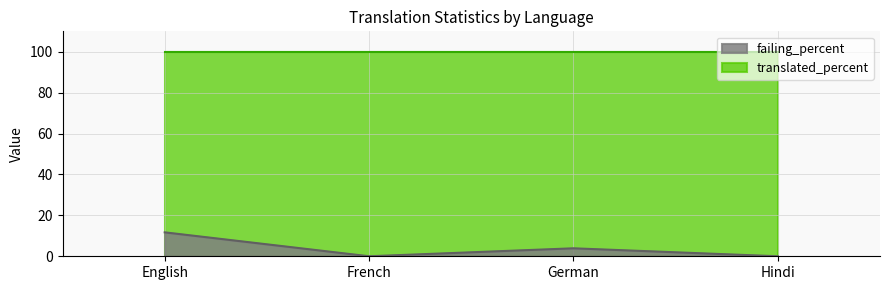

What is the spread (max minus min) of values at Hindi?

100.0